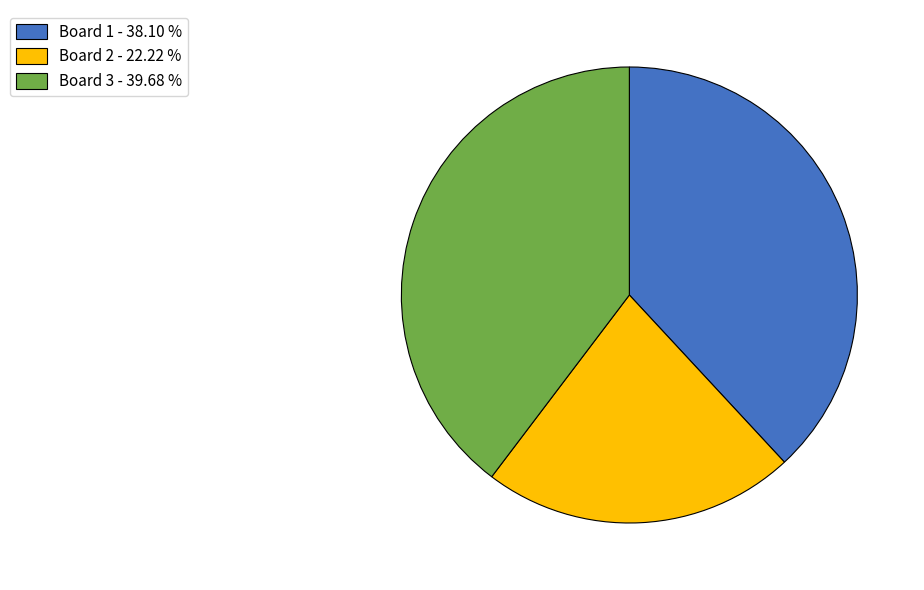

Do Board 2 - 22.22 % and Board 3 - 39.68 % together represent more than half of the pie?

Yes